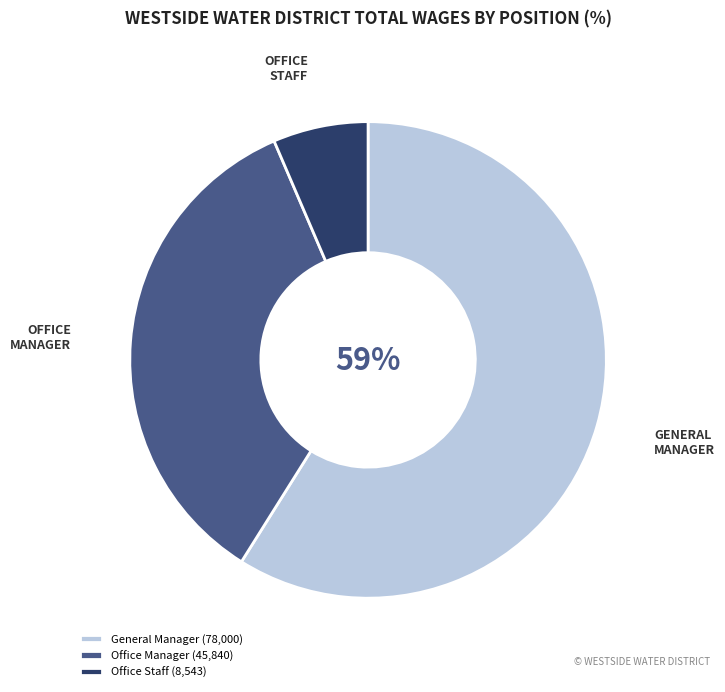

What is the largest slice in the pie chart?

General Manager